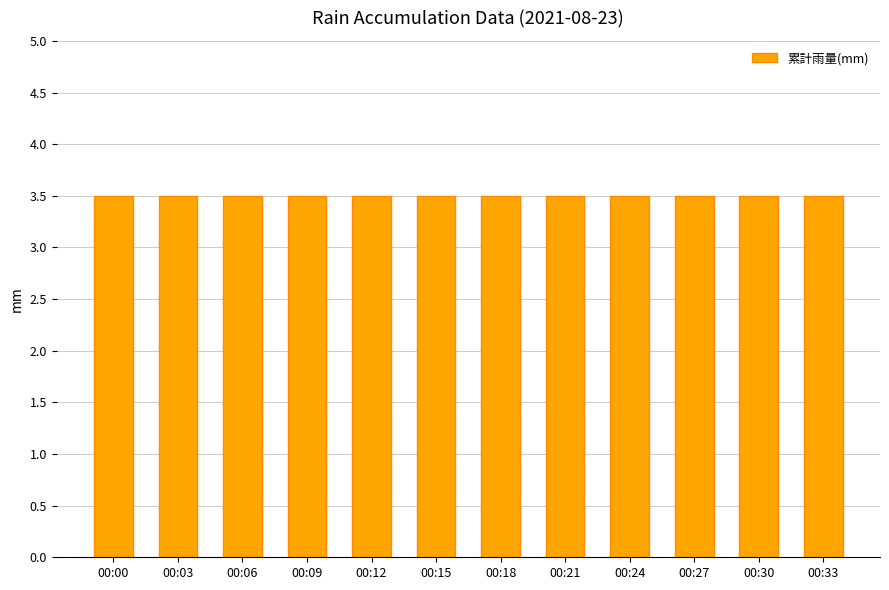

At which category is the sum across all series the highest?

00:00